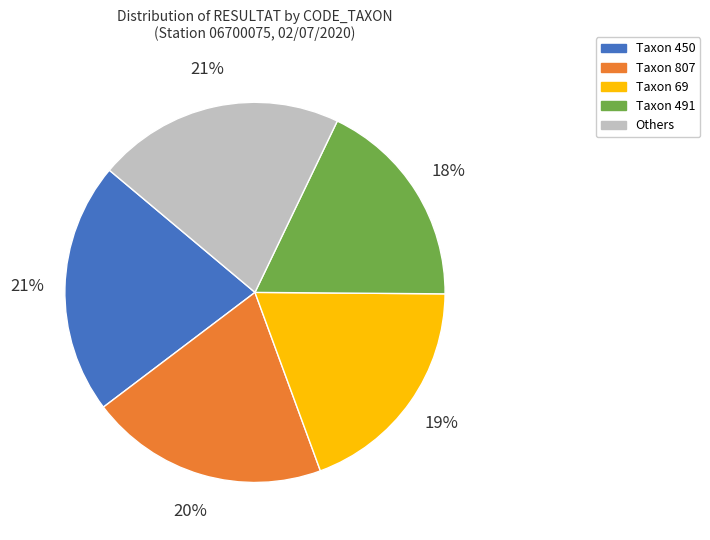

How many slices are in this pie chart?

5